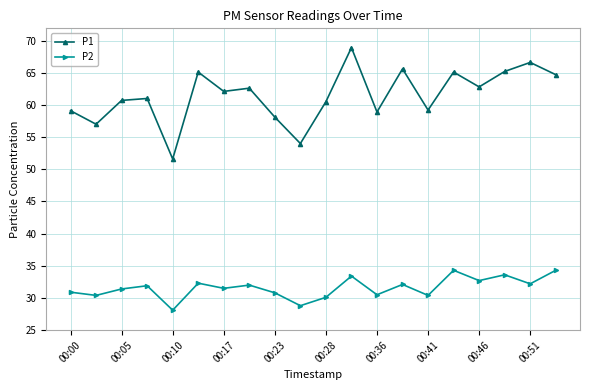

What is the difference between the second highest and second lowest values in the P2 series?

5.5